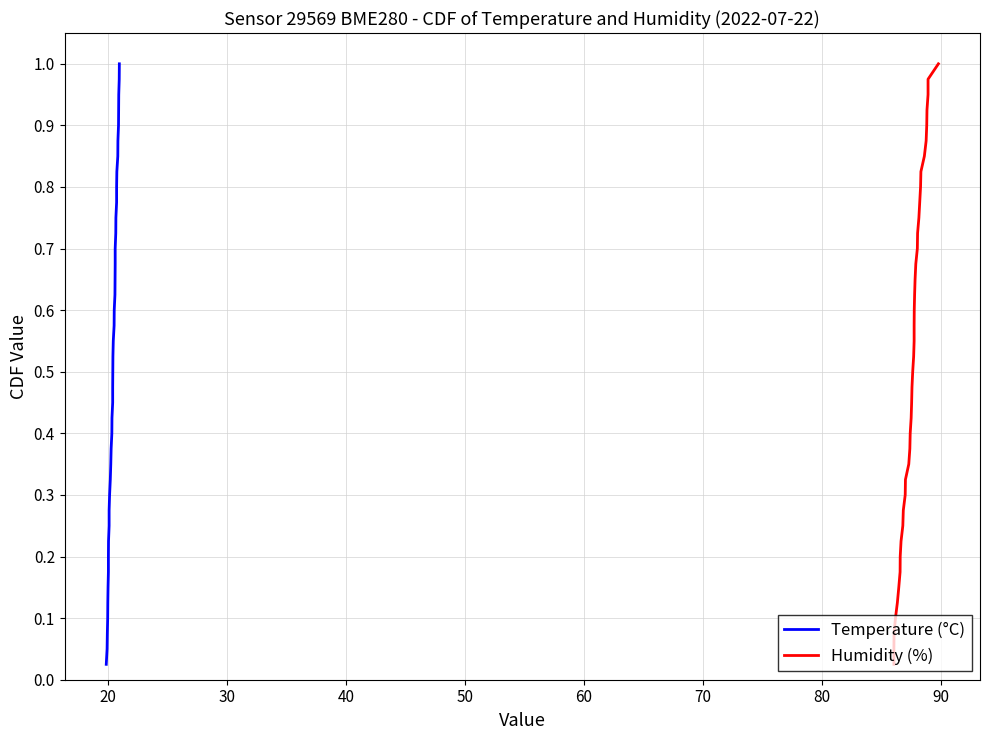

The value of Temperature (°C) at 38 is 1.7. True or false?

False